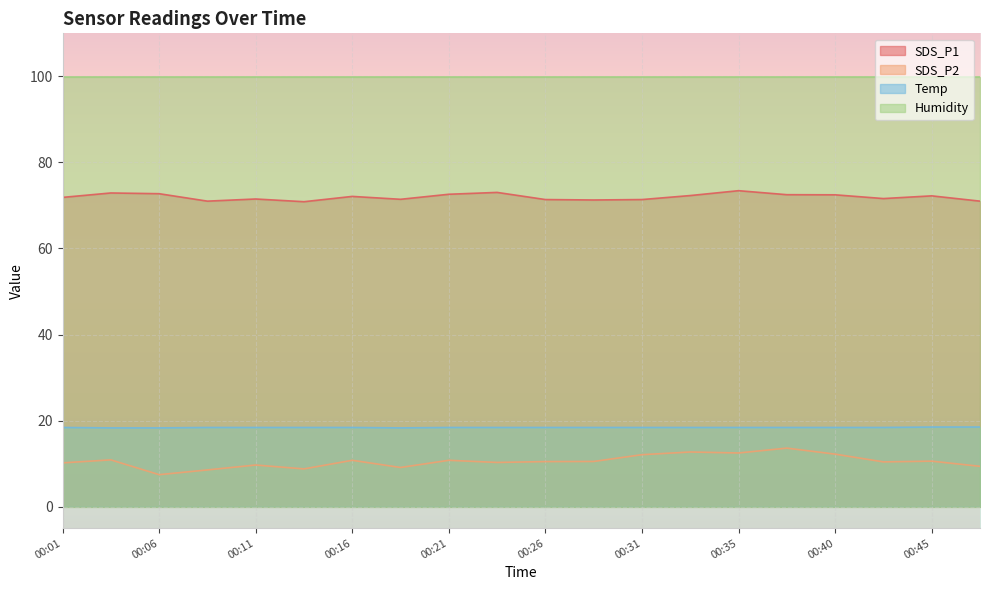

Between 00:31 and 00:18, which is larger?

00:18